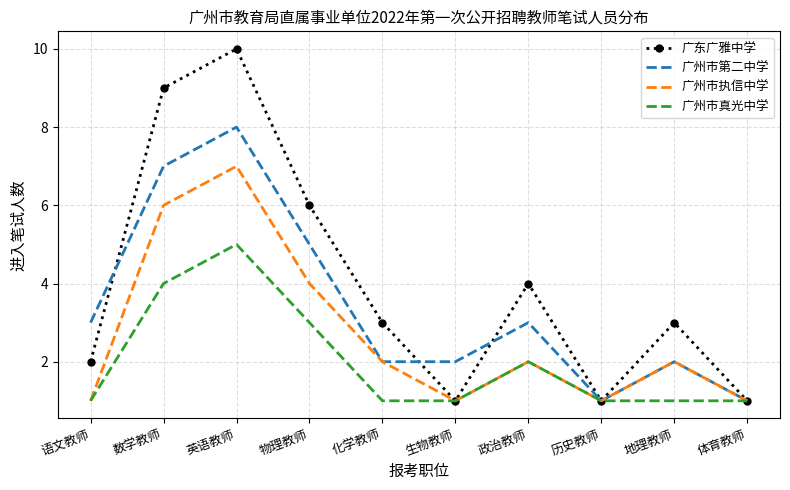

Reading left to right, what are all the values shown in this chart?

广东广雅中学: 2	9	10	6	3	1	4	1	3	1
广州市第二中学: 3	7	8	5	2	2	3	1	2	1
广州市执信中学: 1	6	7	4	2	1	2	1	2	1
广州市真光中学: 1	4	5	3	1	1	2	1	1	1